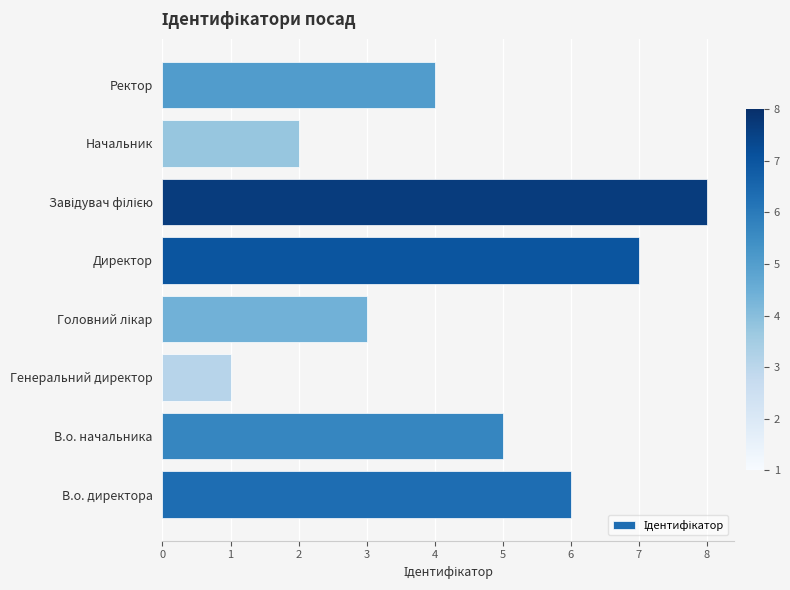

Are the bars grouped side by side (vs. stacked)?

No